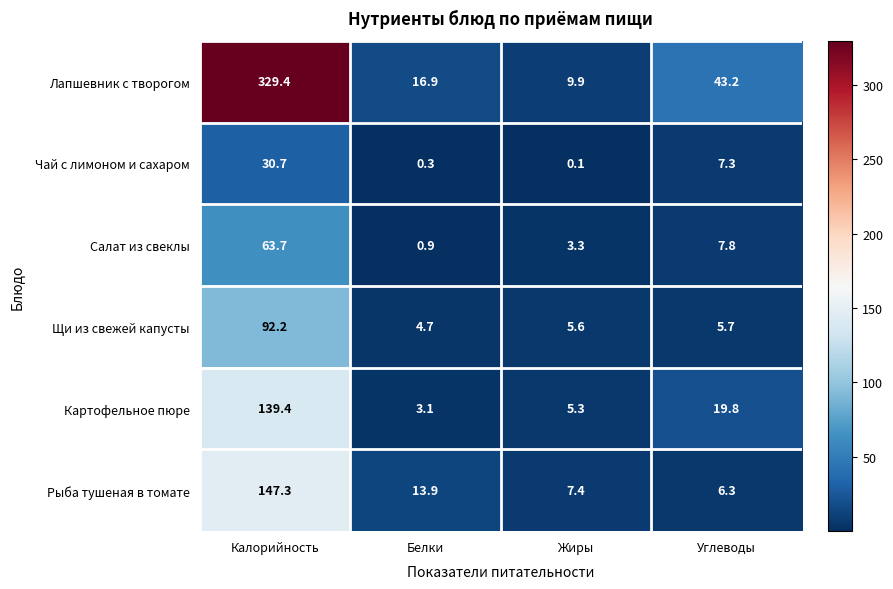

What is the approximate value of Салат из свеклы at Жиры?

3.3